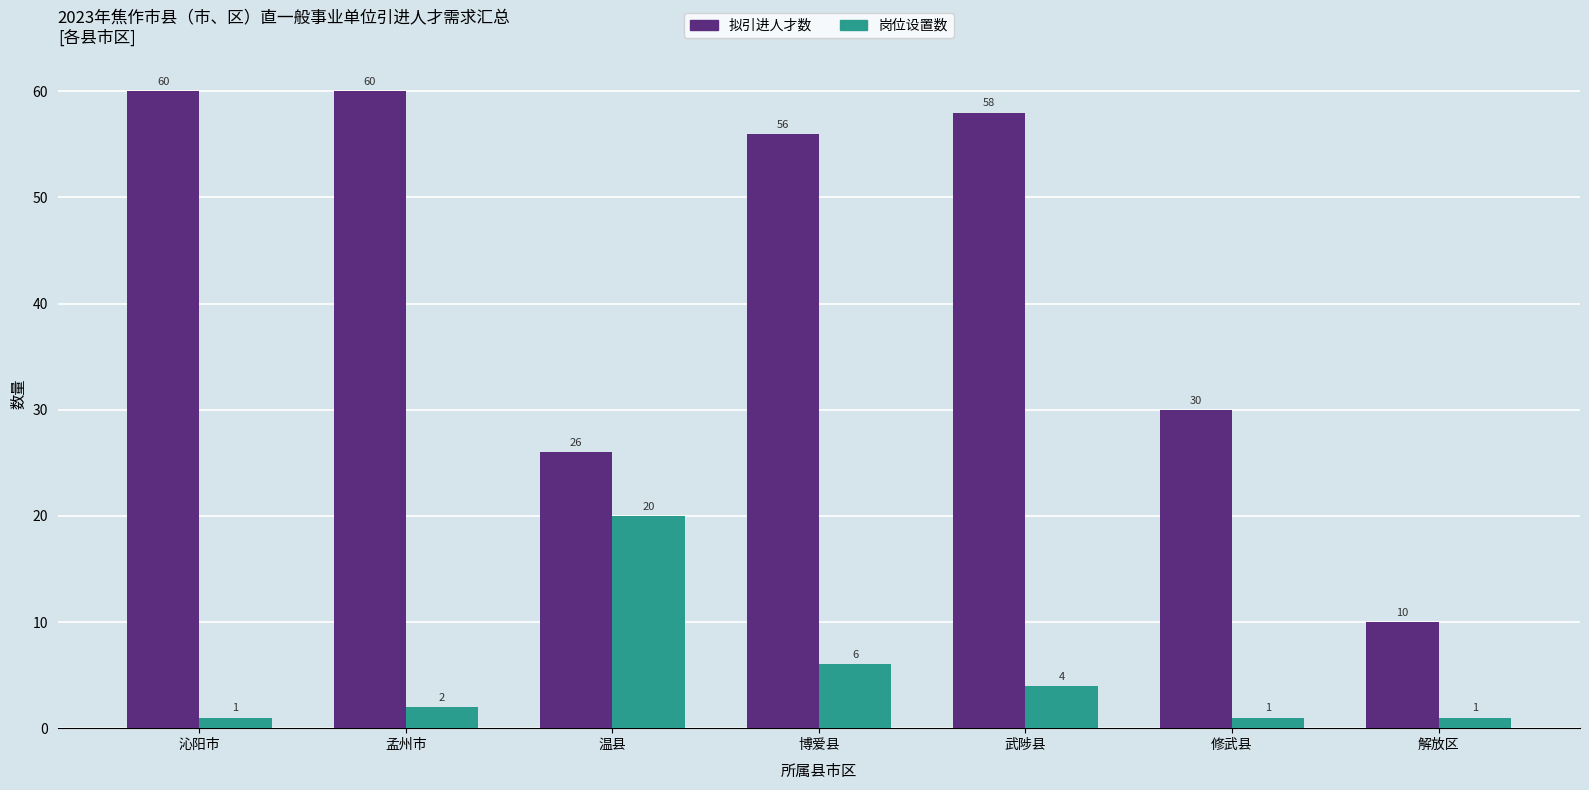

Read the 拟引进人才数 value at 解放区, to the nearest 10.

10